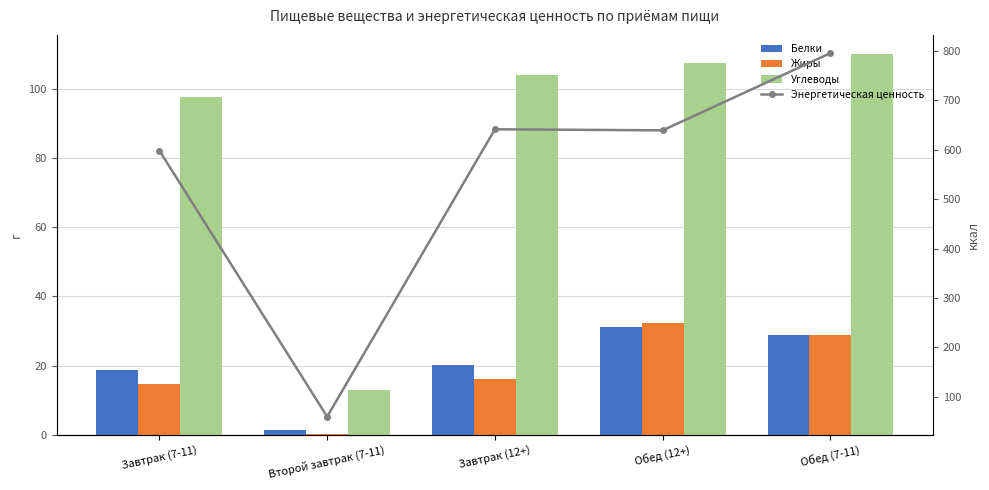

What is the spread (max minus min) of values at Завтрак (12+)?

625.5